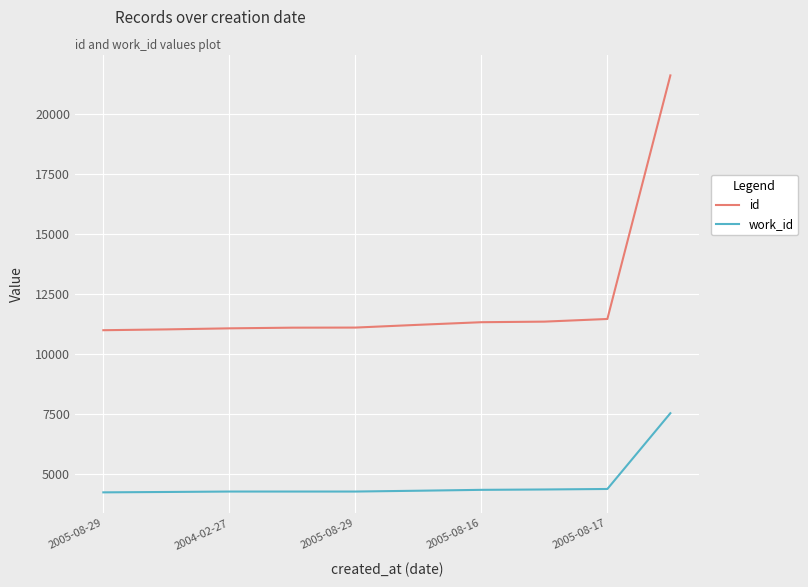

List the series in order of their overall mean, highest first.

id, work_id